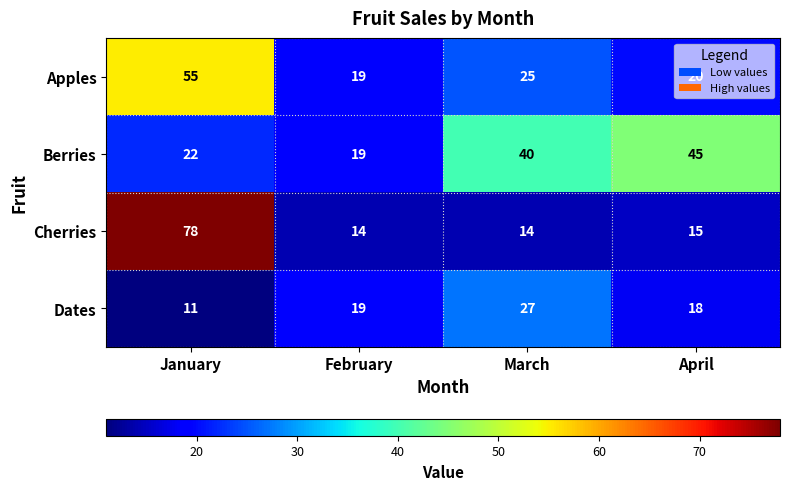

Which category has the highest value in the Dates series?

March